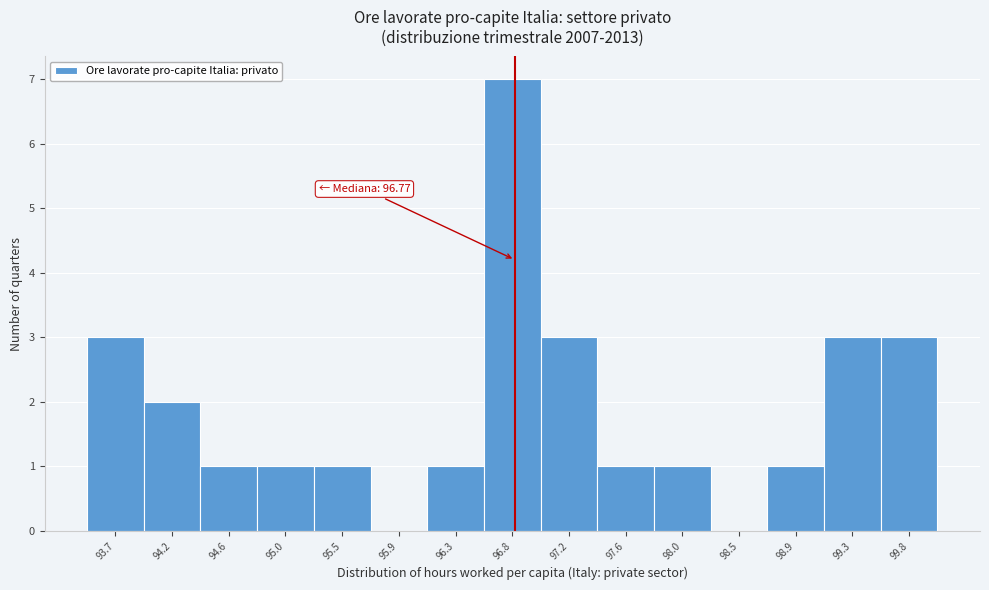

Over which range of the x-axis is the bar tallest?

96.55 to 96.95